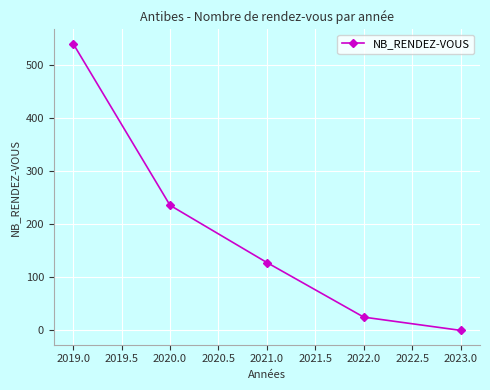

At which label is the value closest to 270?

2020.0